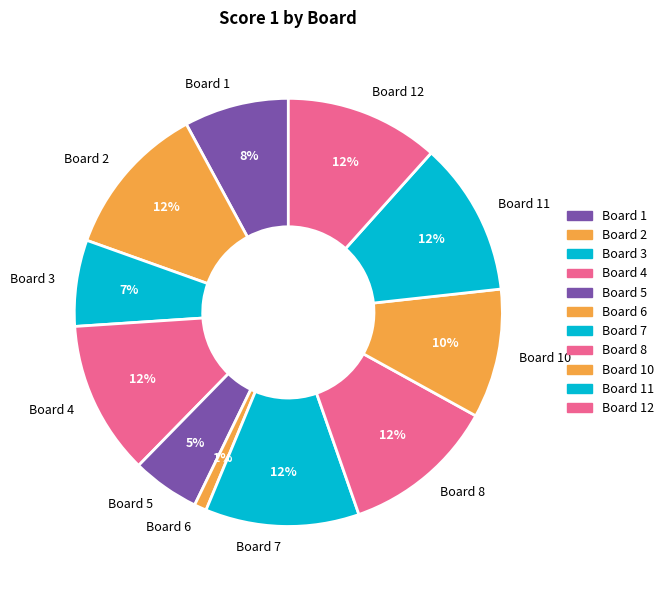

Between Board 10 and Board 3, which is larger?

Board 10